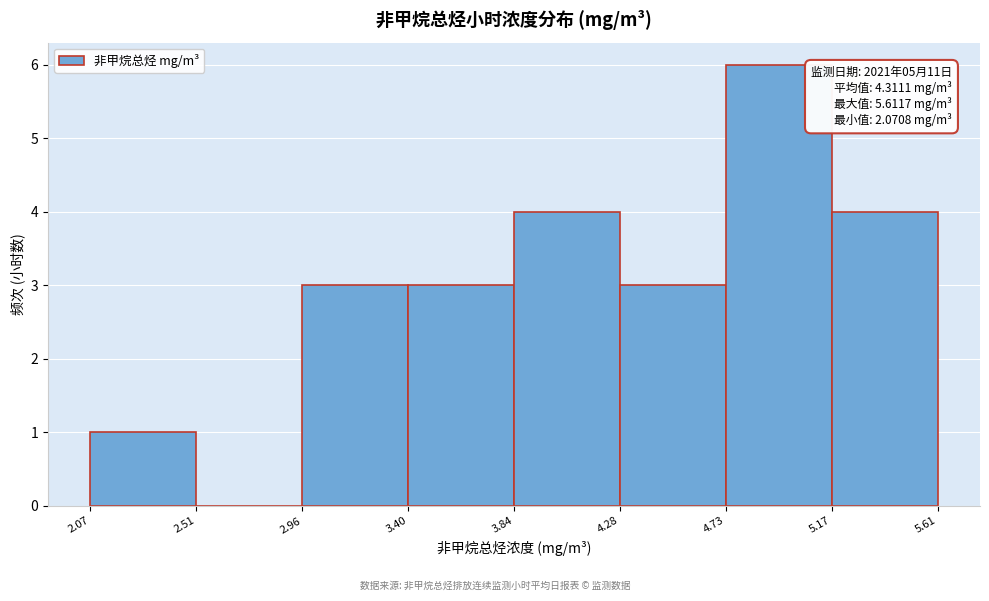

Over which range of the x-axis is the bar tallest?

4.73 to 5.17